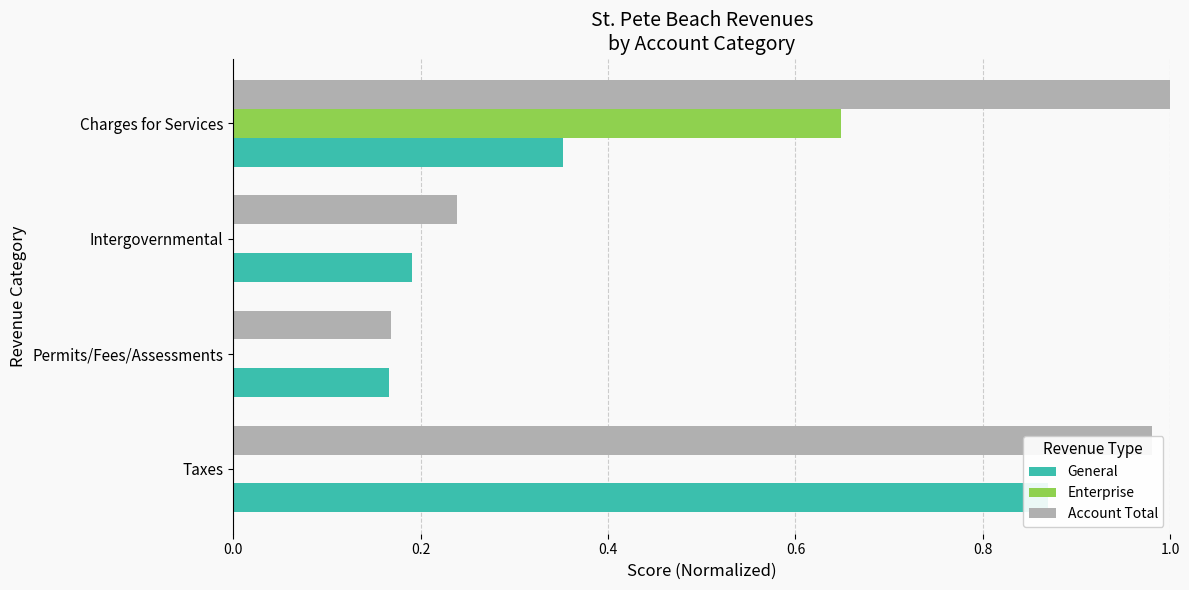

Reading right to left, extract all data points from this chart.

General: 0.4	0.2	0.2	0.9
Enterprise: 0.6	0.0	0.0	0.0
Account Total: 1.0	0.2	0.2	1.0